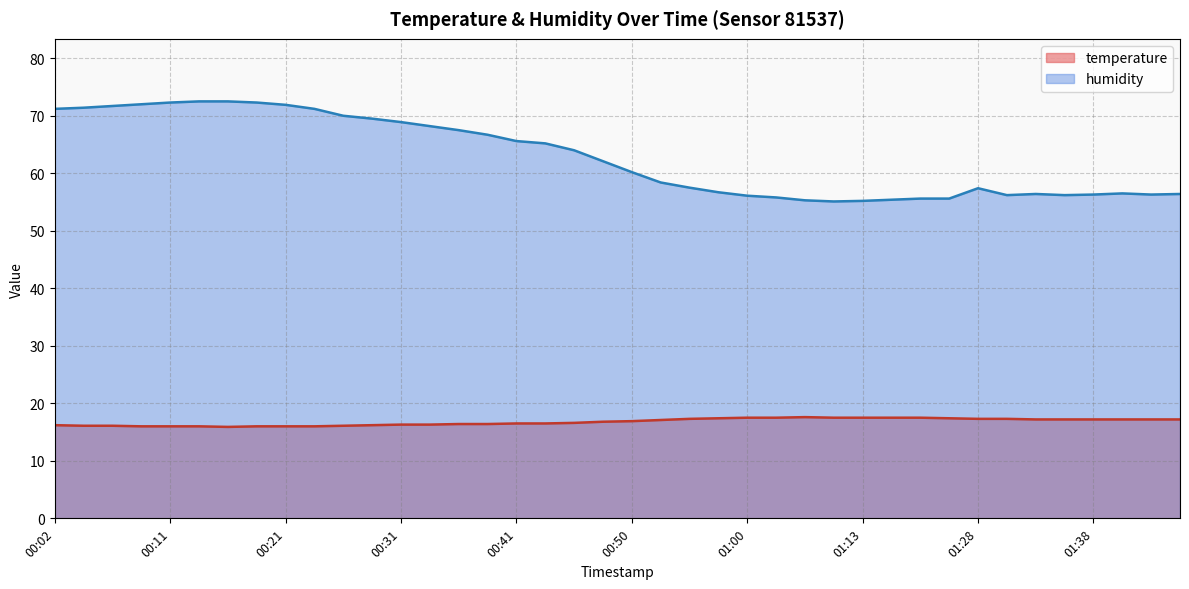

What is the approximate value of humidity at 00:11?

72.3